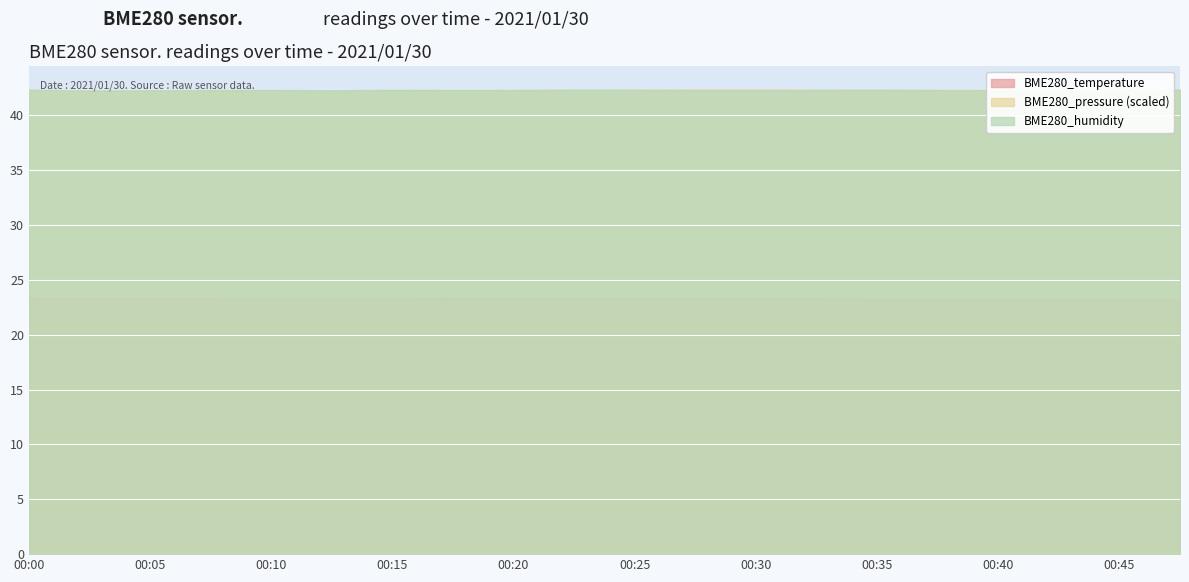

At which category is the sum across all series the highest?

00:27